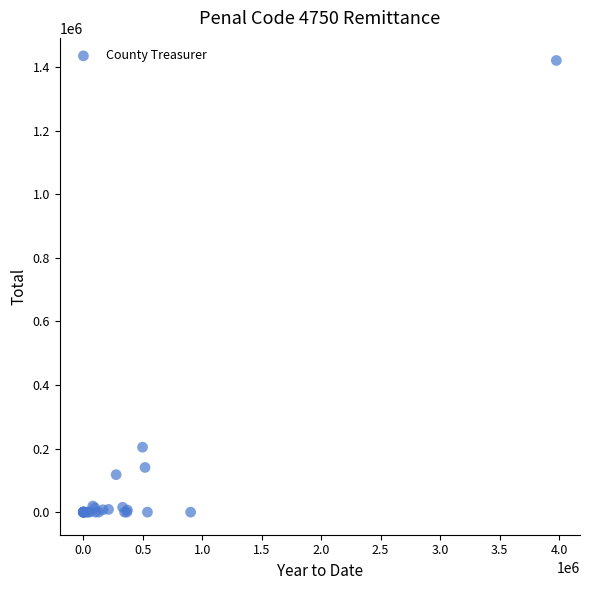

What Y value in the scatter plot is closest to 710216?

204266